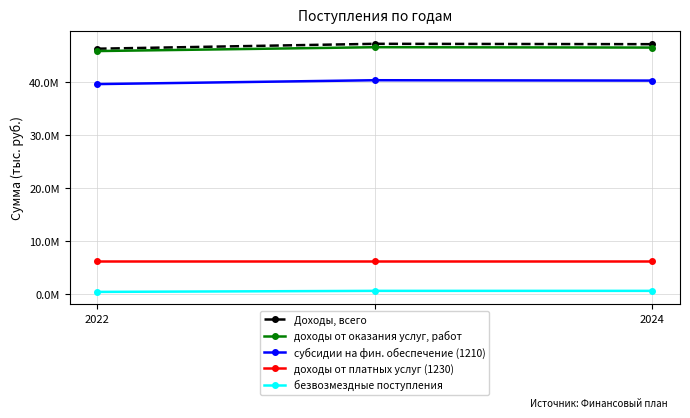

At which category is the sum across all series the highest?

2023